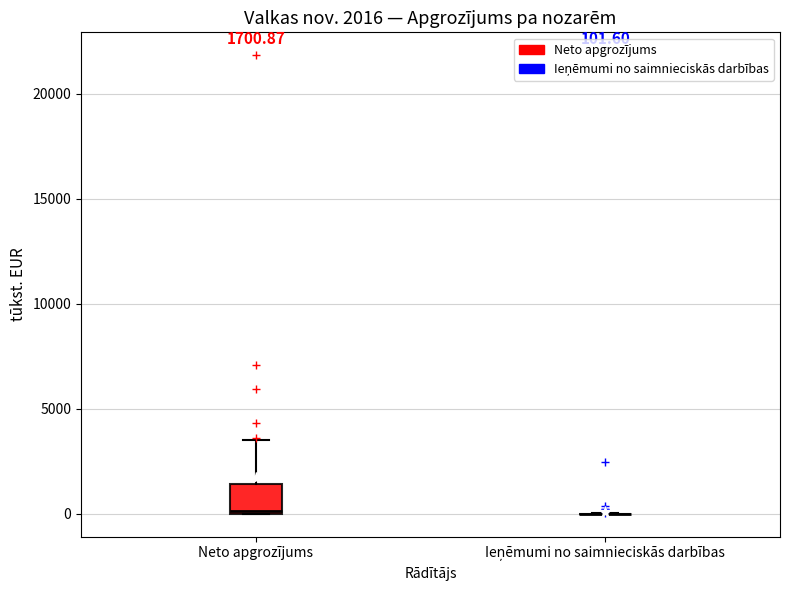

Comparing the boxes themselves (not the whiskers), which one is the tallest?

Neto apgrozījums